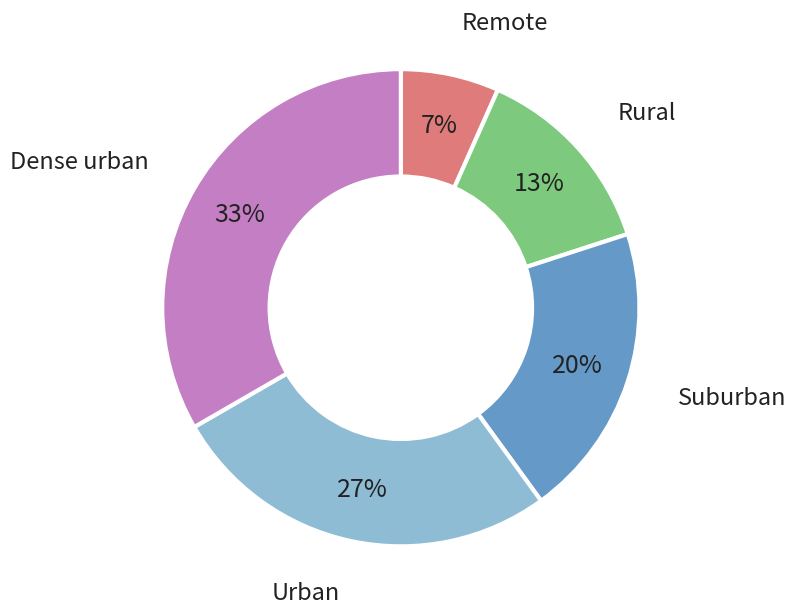

Is there any slice that represents more than half of the pie?

No